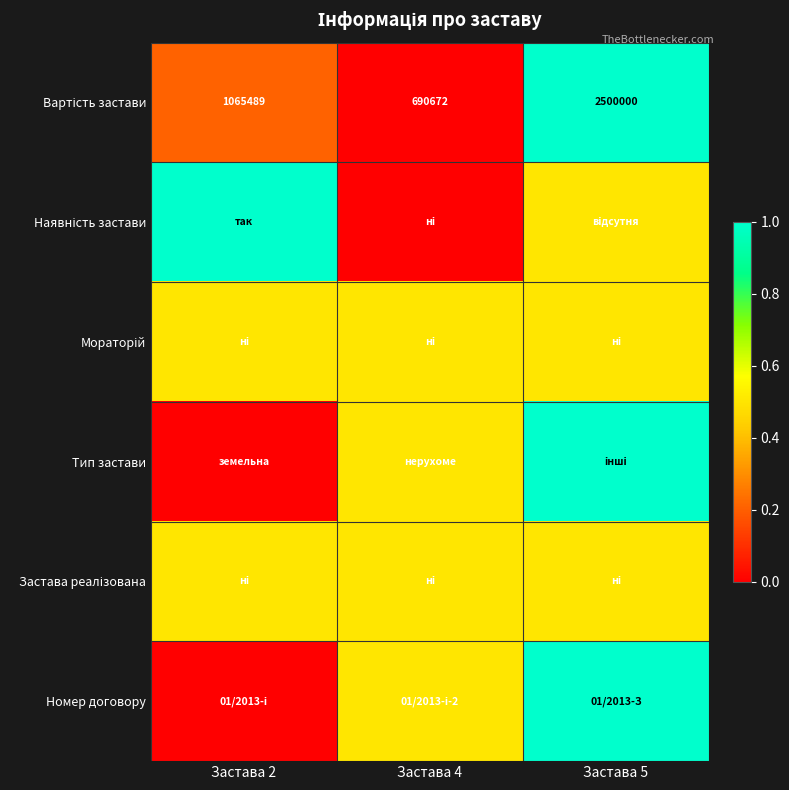

Rank the categories by Вартість застави value from lowest to highest.

Застава 4, Застава 2, Застава 5